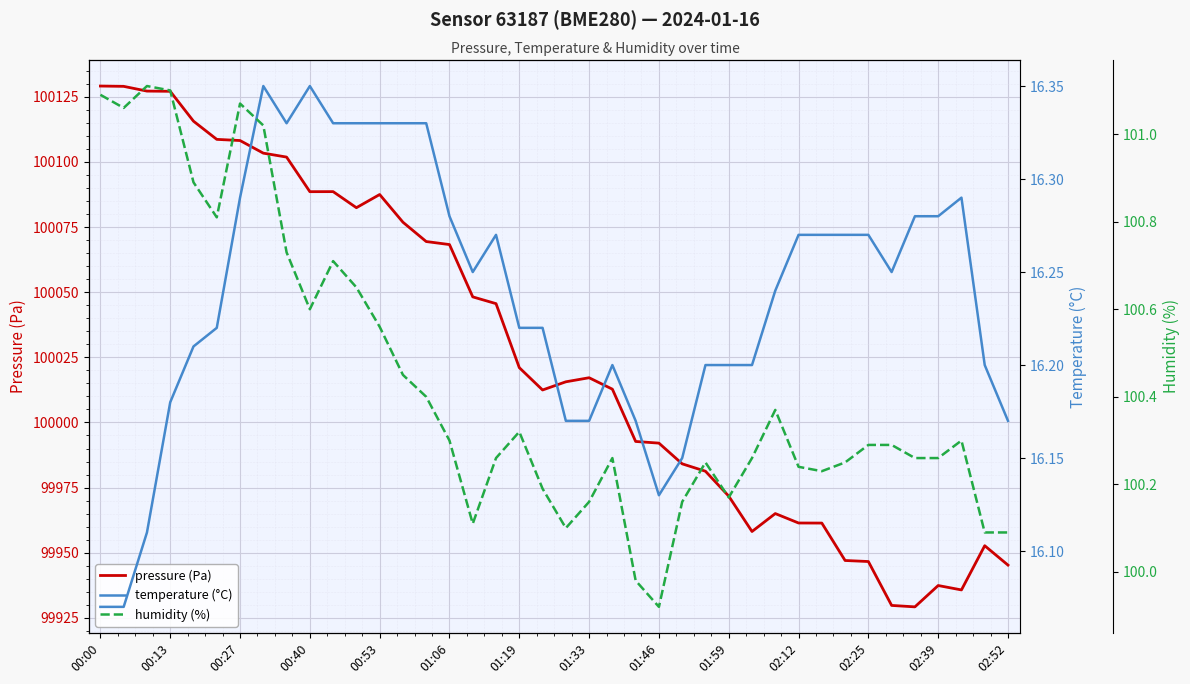

At which category is the sum across all series the highest?

00:00